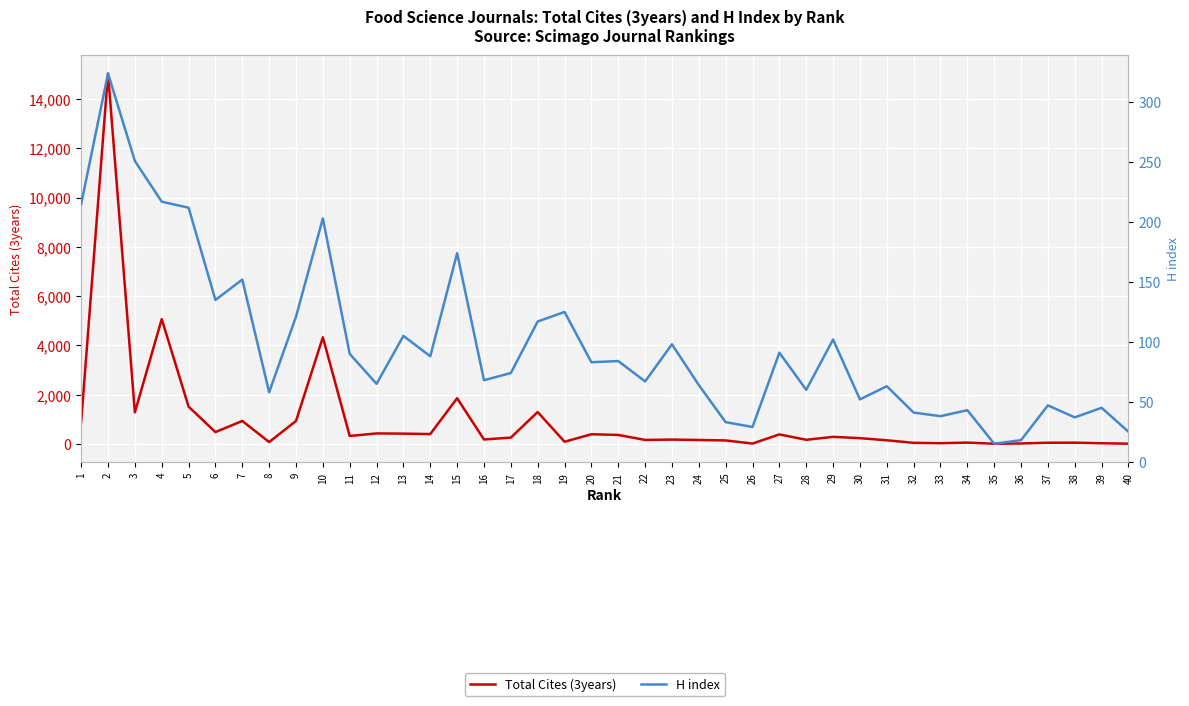

Which series has the largest range (max minus min)?

Total Cites (3years)